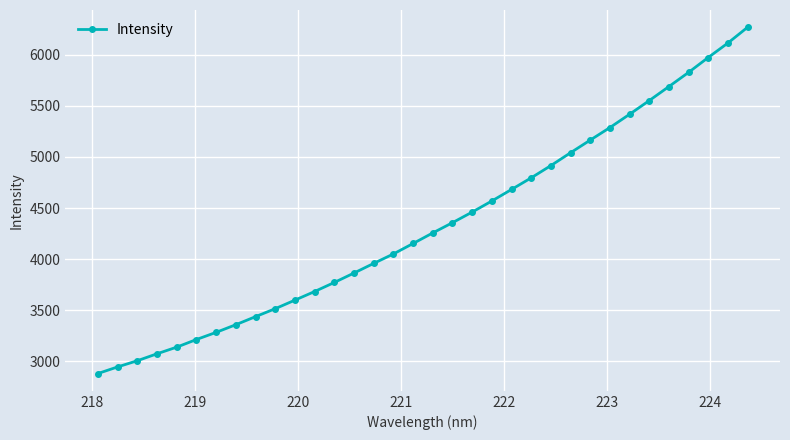

What is the maximum value shown in the chart?

6269.3